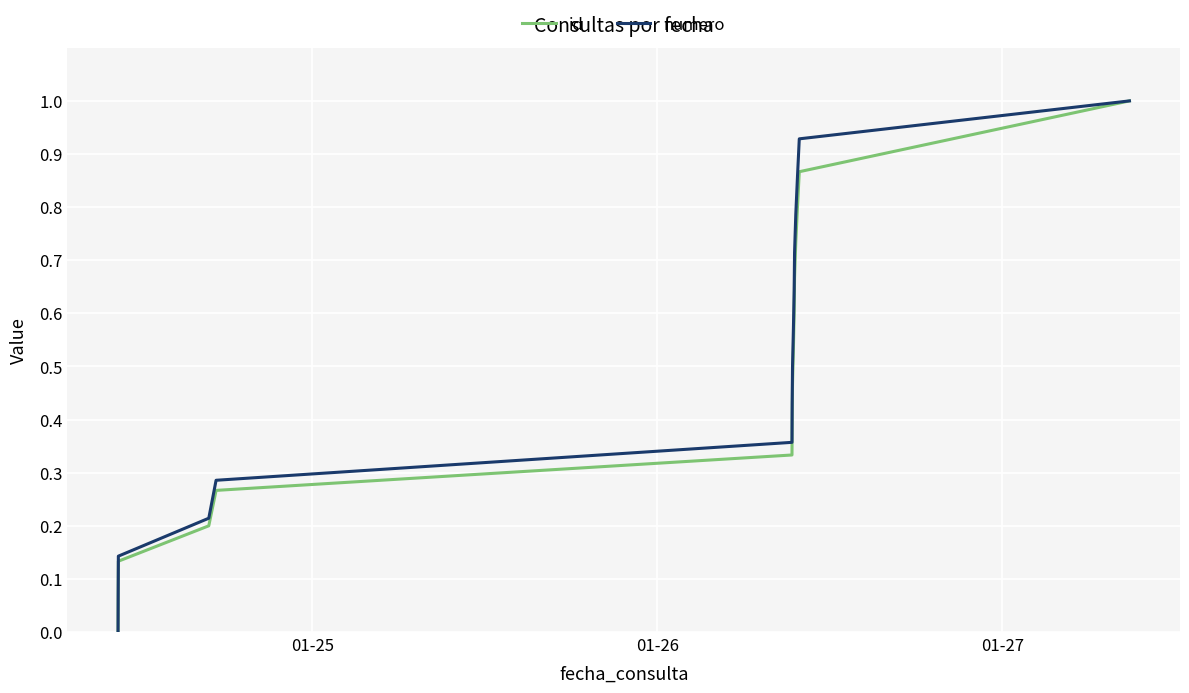

What is the highest value of the id series?

1.0